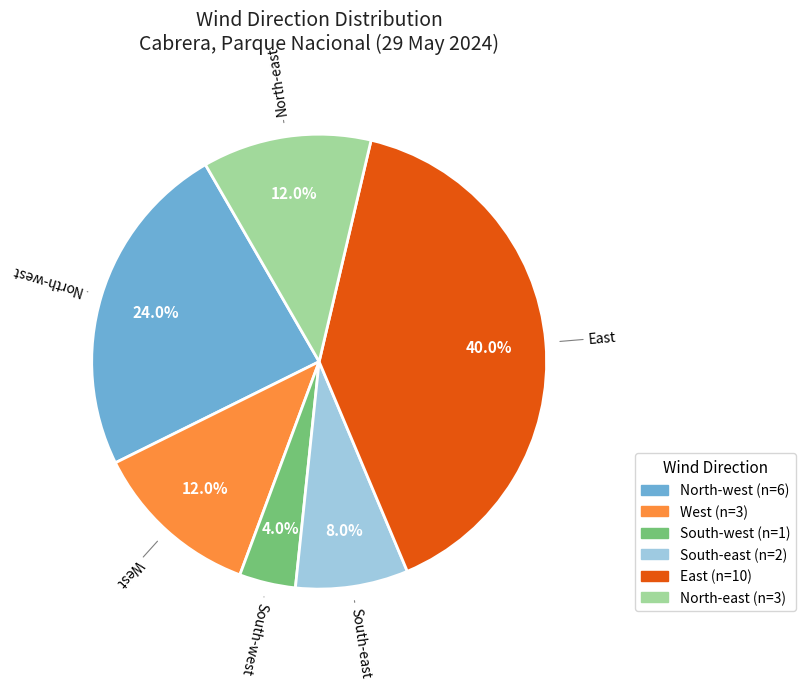

To the nearest percent, what is the average slice percentage?

17%